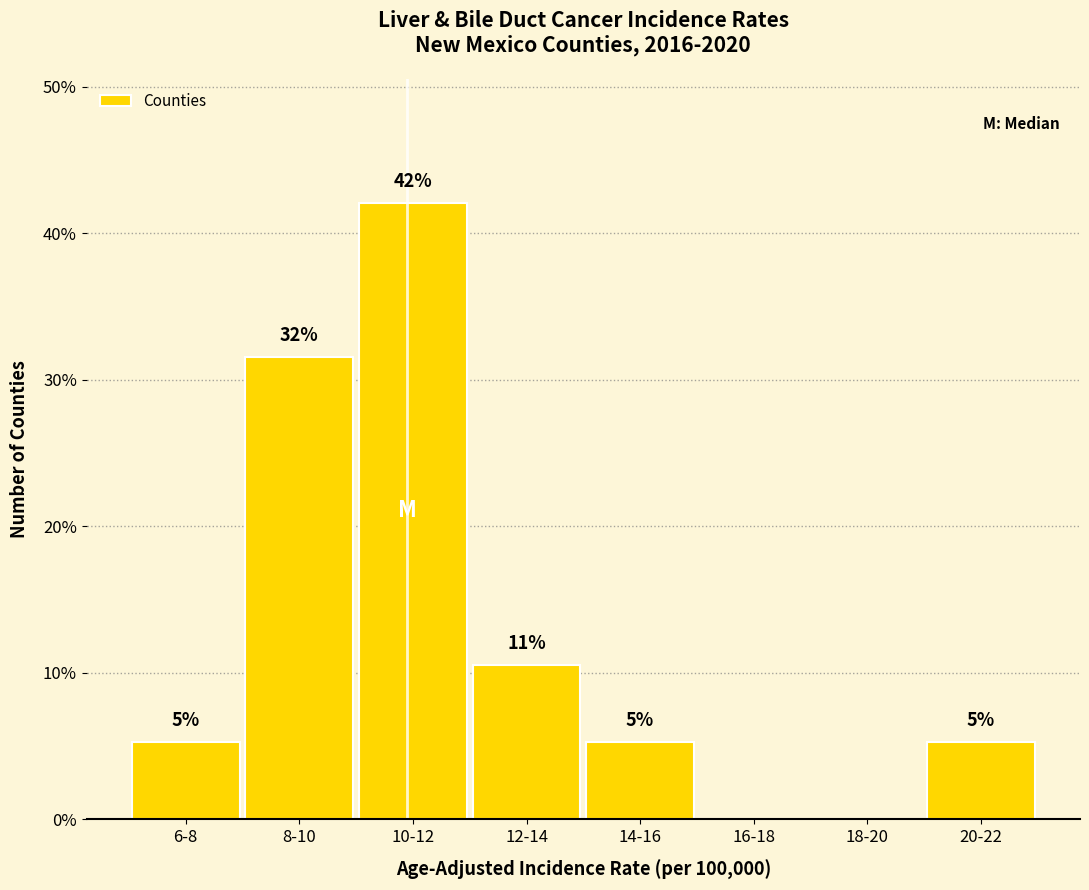

Are the bars horizontal?

No